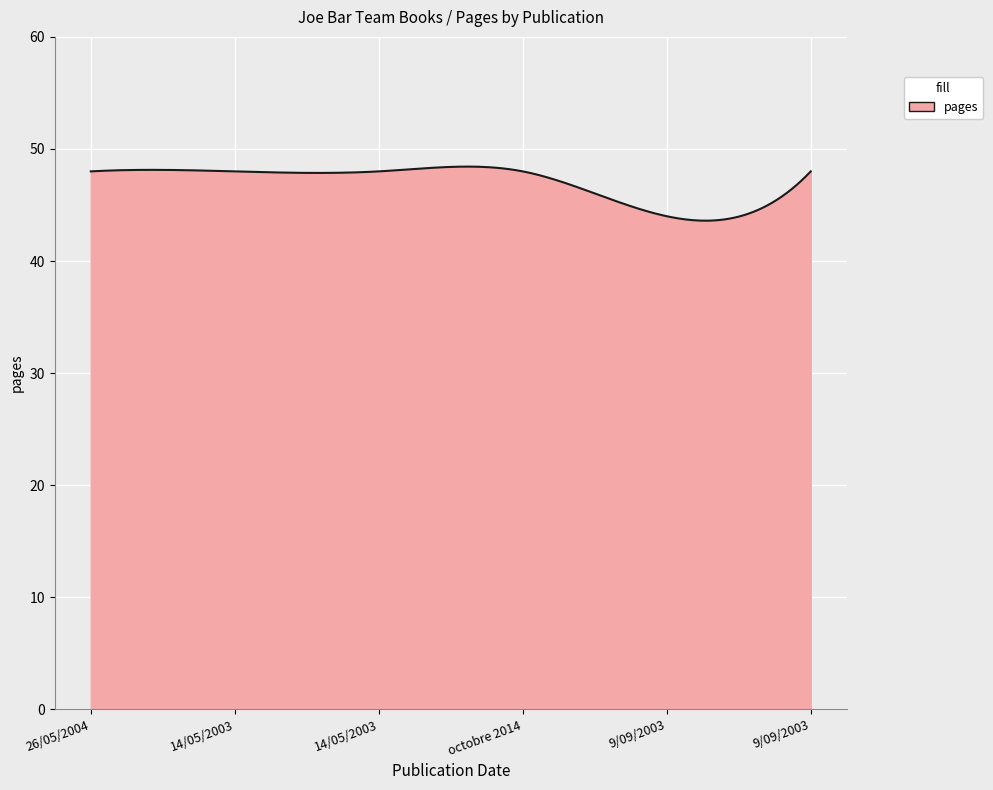

Does the chart have visible grid lines?

Yes